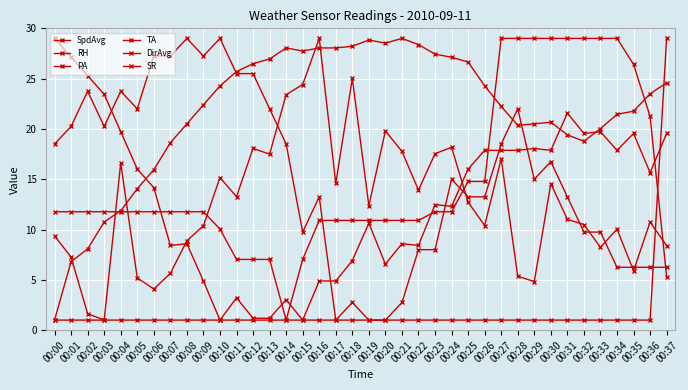

How many lines are shown in the chart?

6